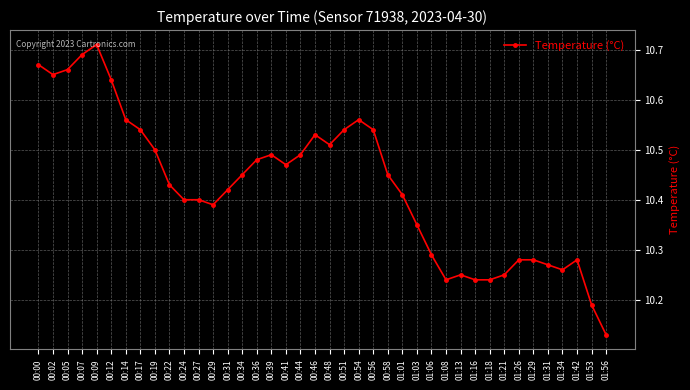

What is the label of the 14th point from the right?

01:03